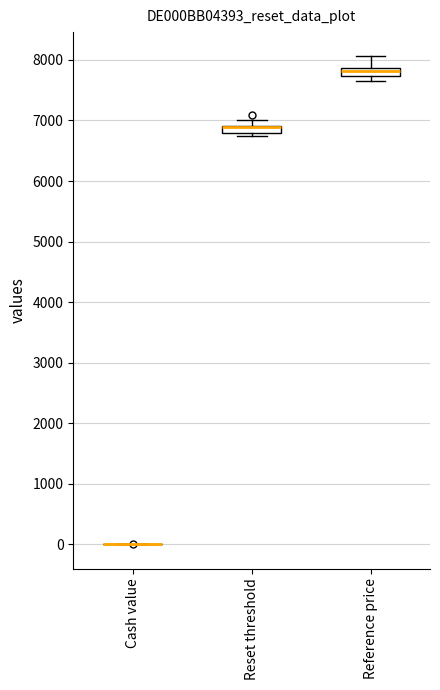

Where is the upper edge of the box for Reset threshold on the y-axis? The values are not printed on the chart, so give them approximately, as read against the axis.

6900